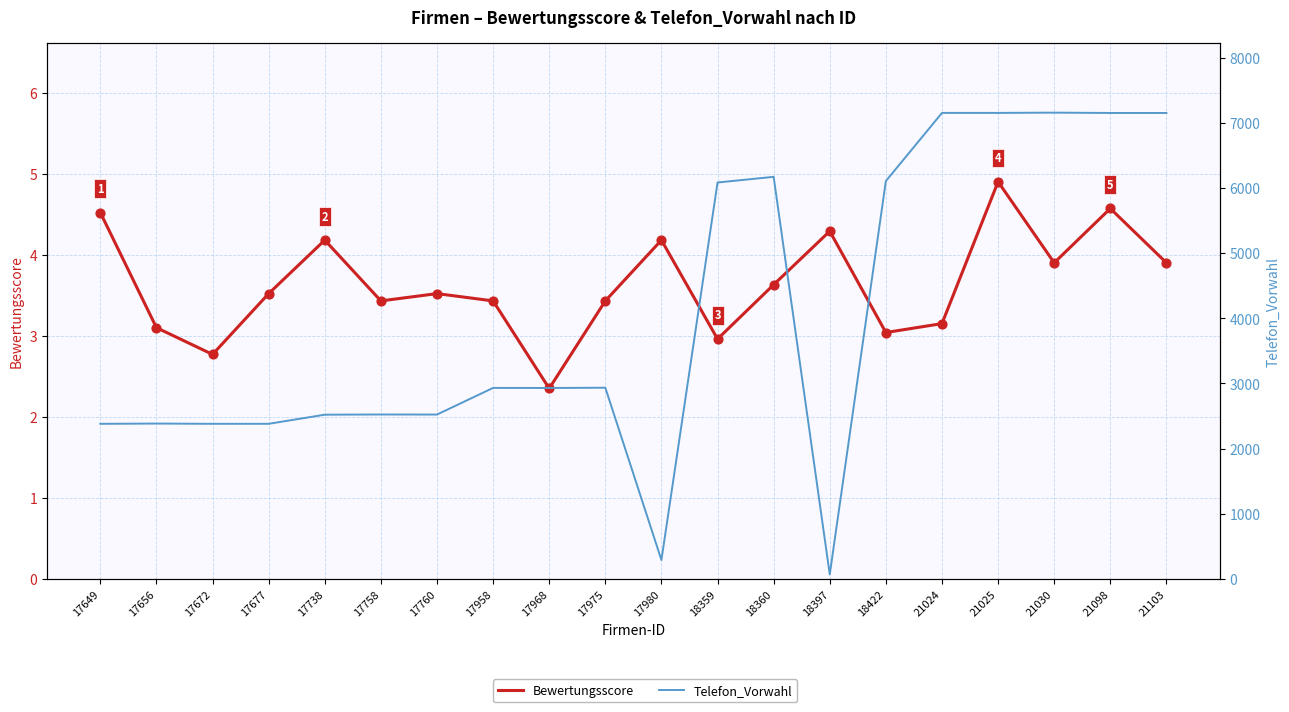

Which series contains the lowest Y value?

Bewertungsscore